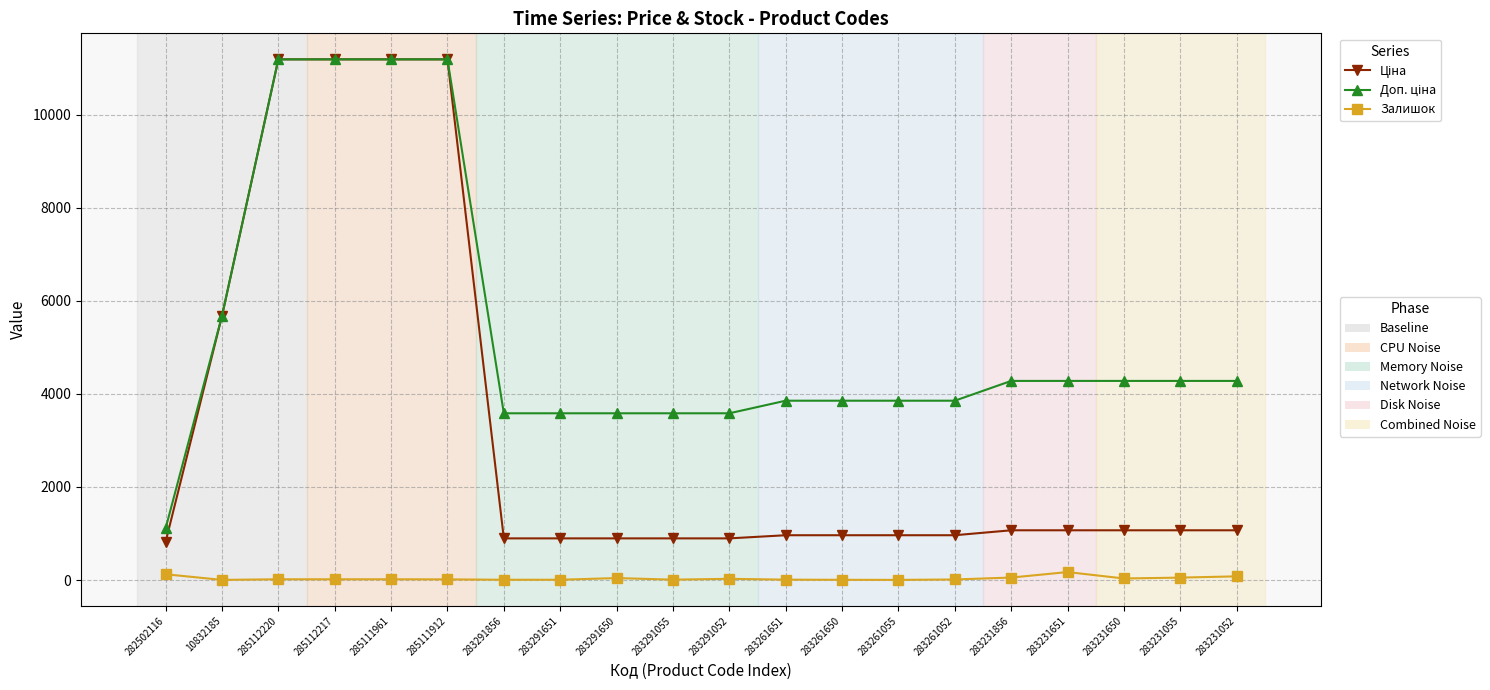

What is the maximum value shown in the chart?

11188.2